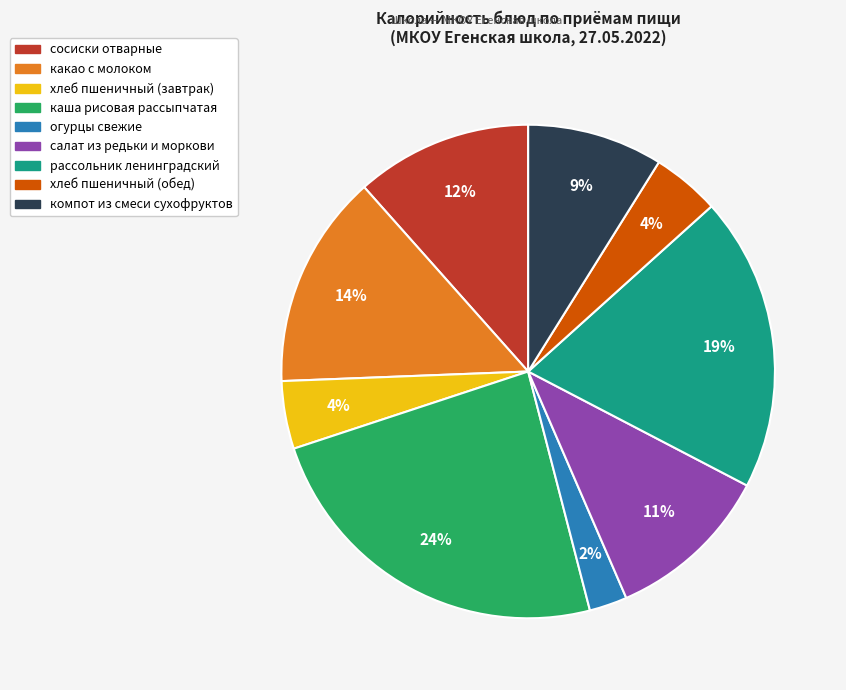

True or false: хлеб пшеничный (завтрак) accounts for 4% of the total.

True